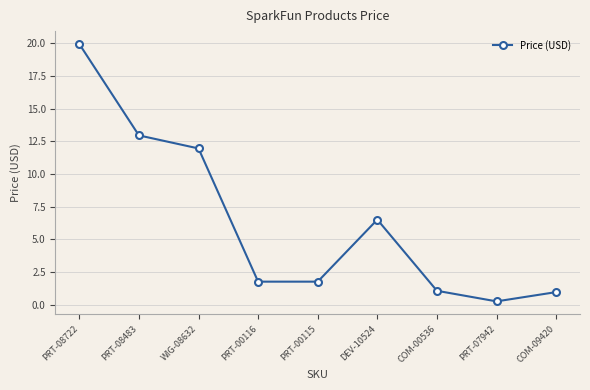

Where is the first local maximum?

DEV-10524